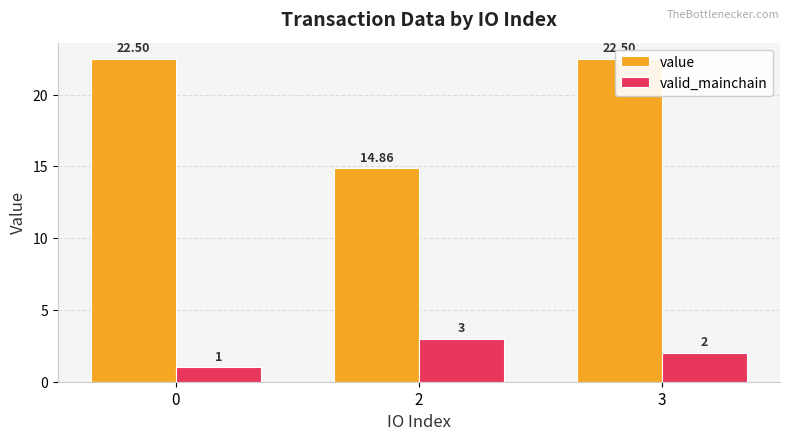

What is the smallest value displayed?

1.0